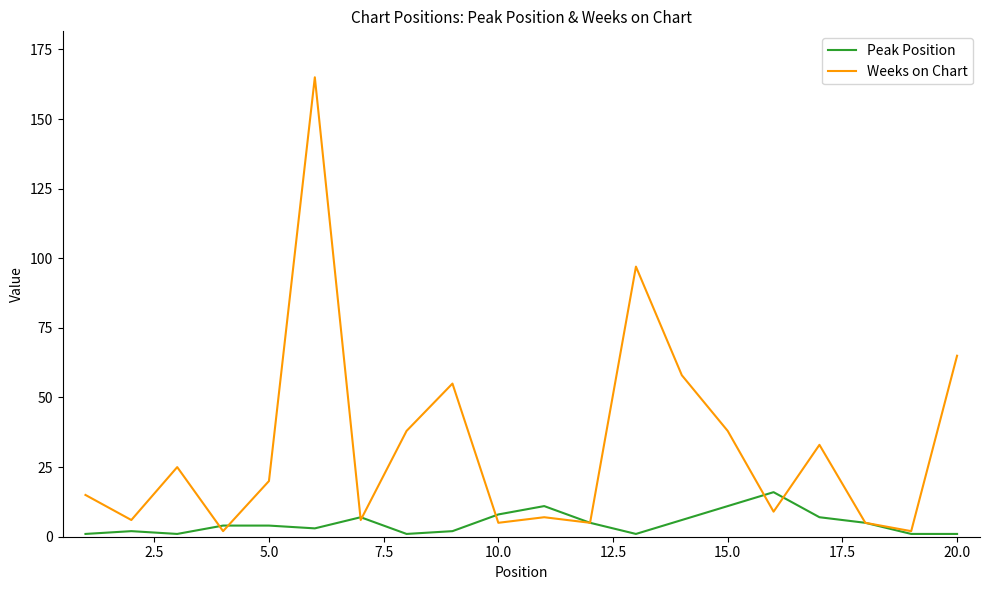

List the series in order of their overall mean, highest first.

Weeks on Chart, Peak Position